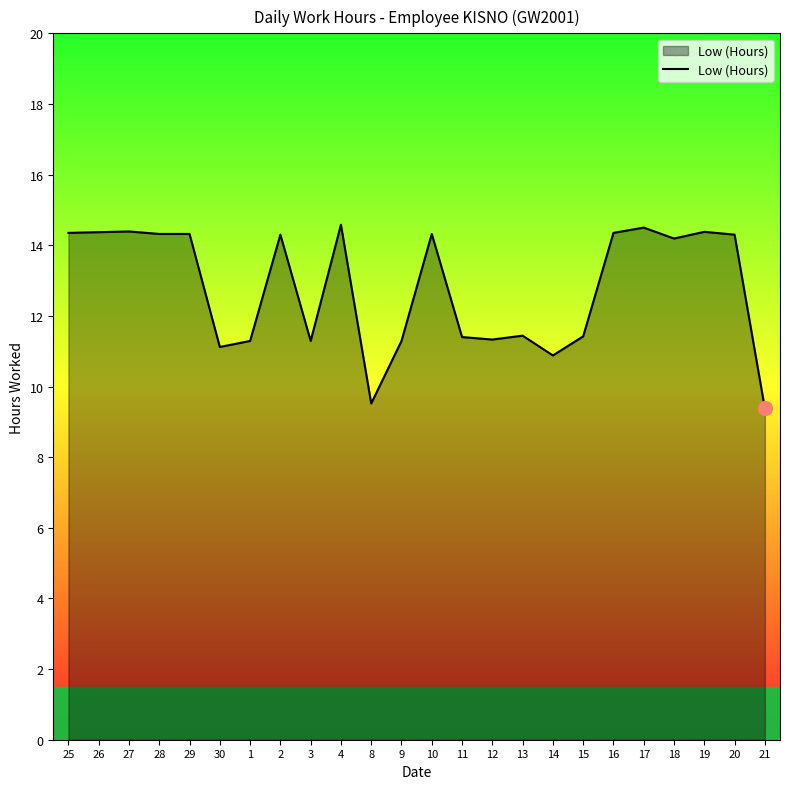

What position from the right is 12?

10